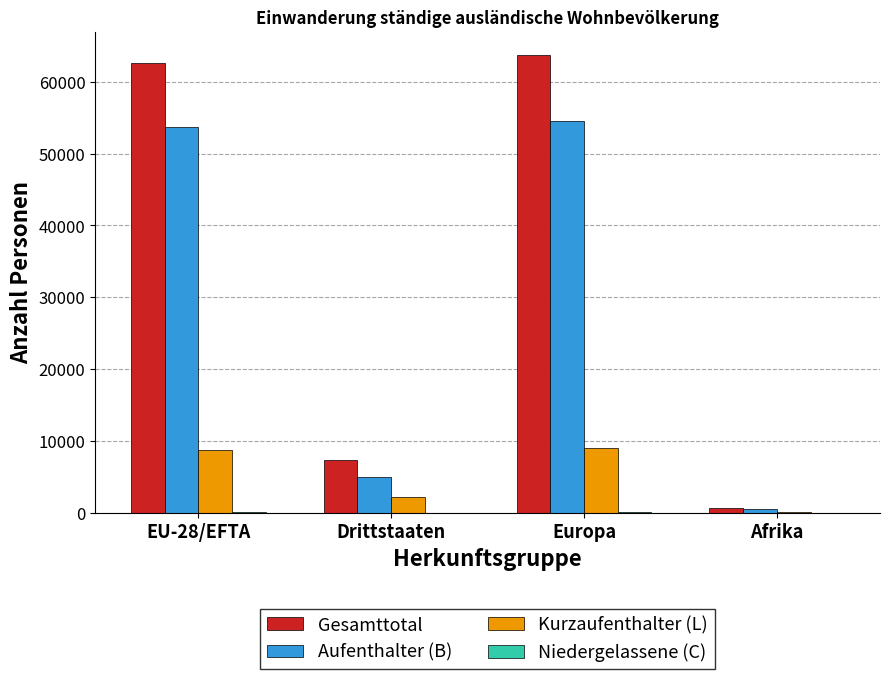

What is the maximum value shown in the chart?

63753